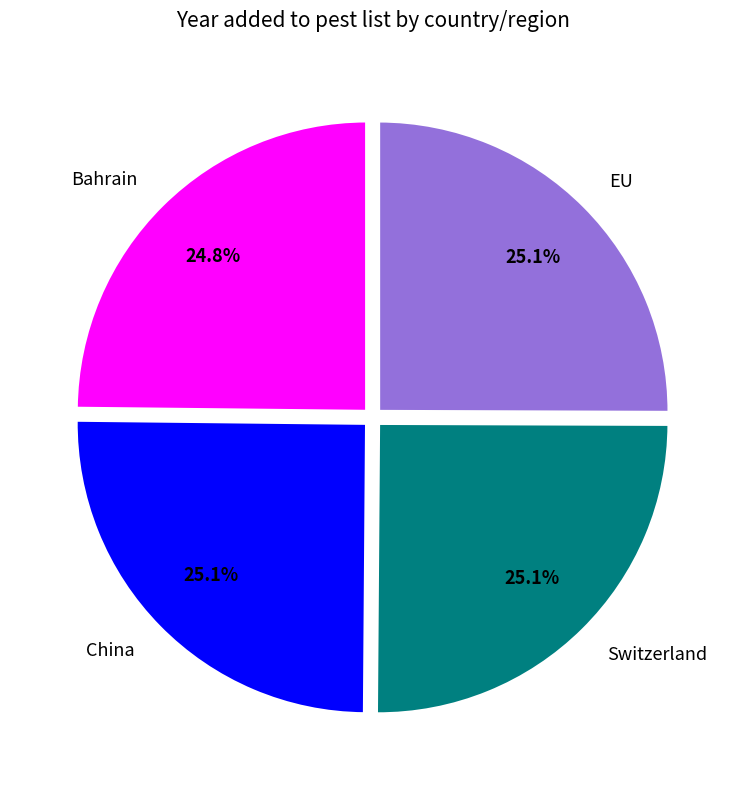

Count the number of slices in the pie.

4